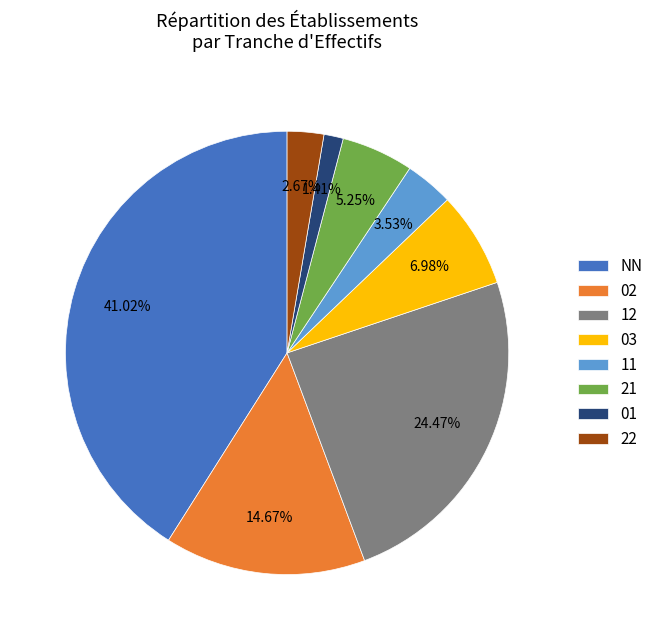

Does any single category account for the majority?

No